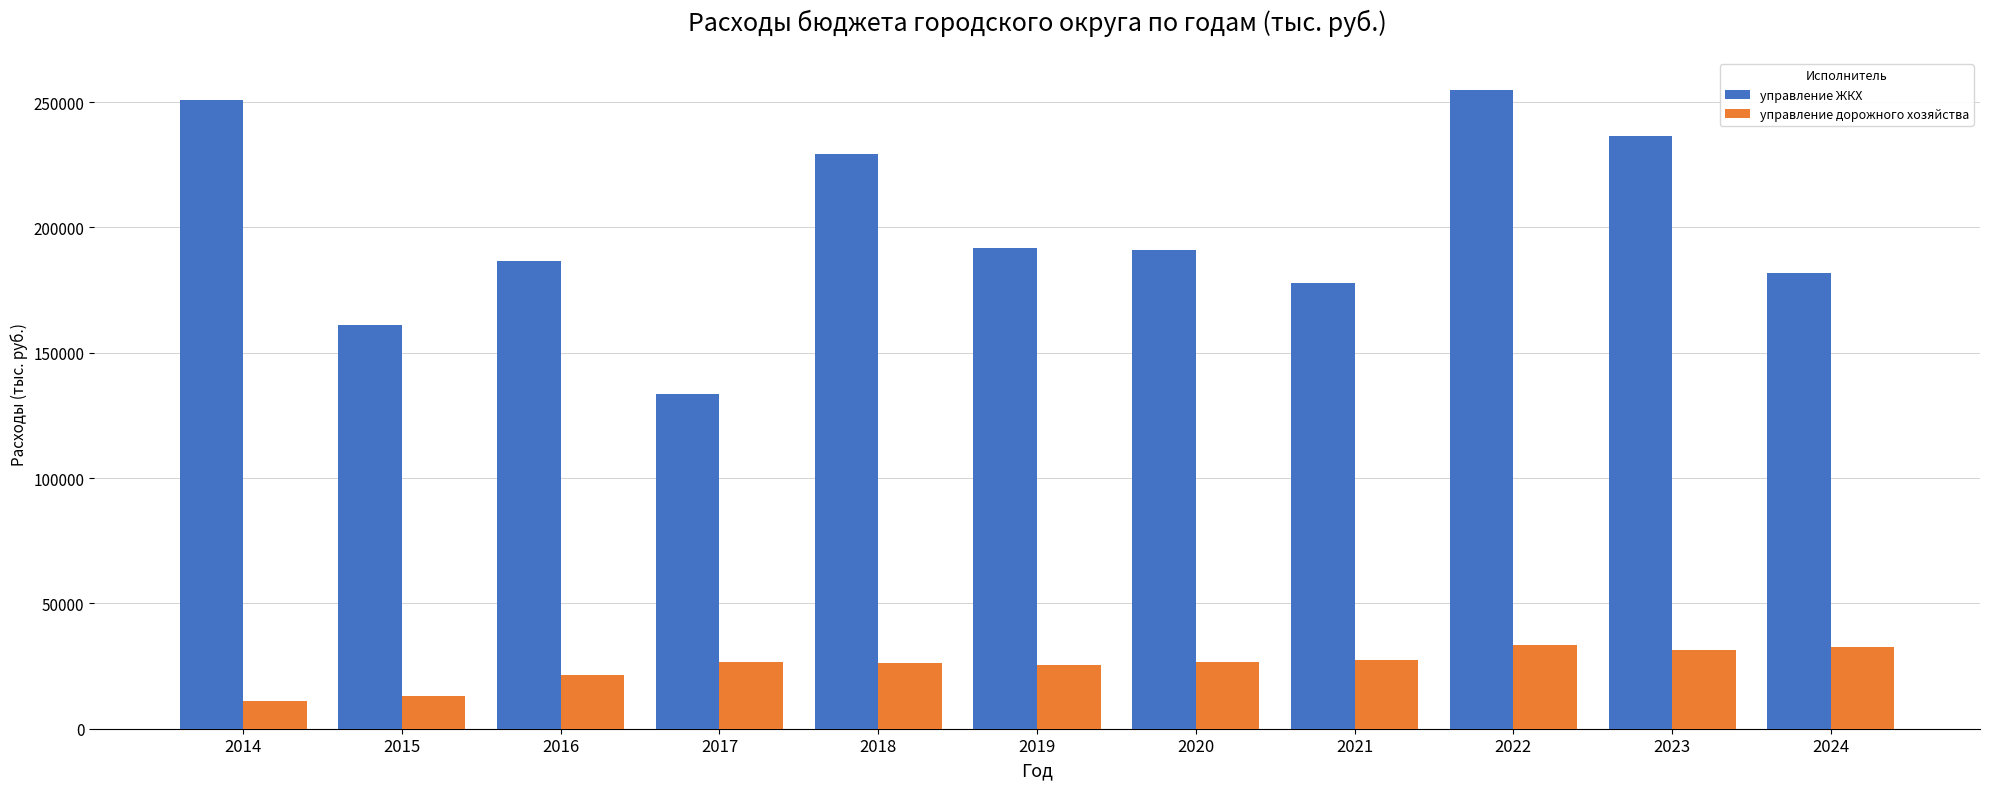

At how many categories does at least one series exceed 63437?

11